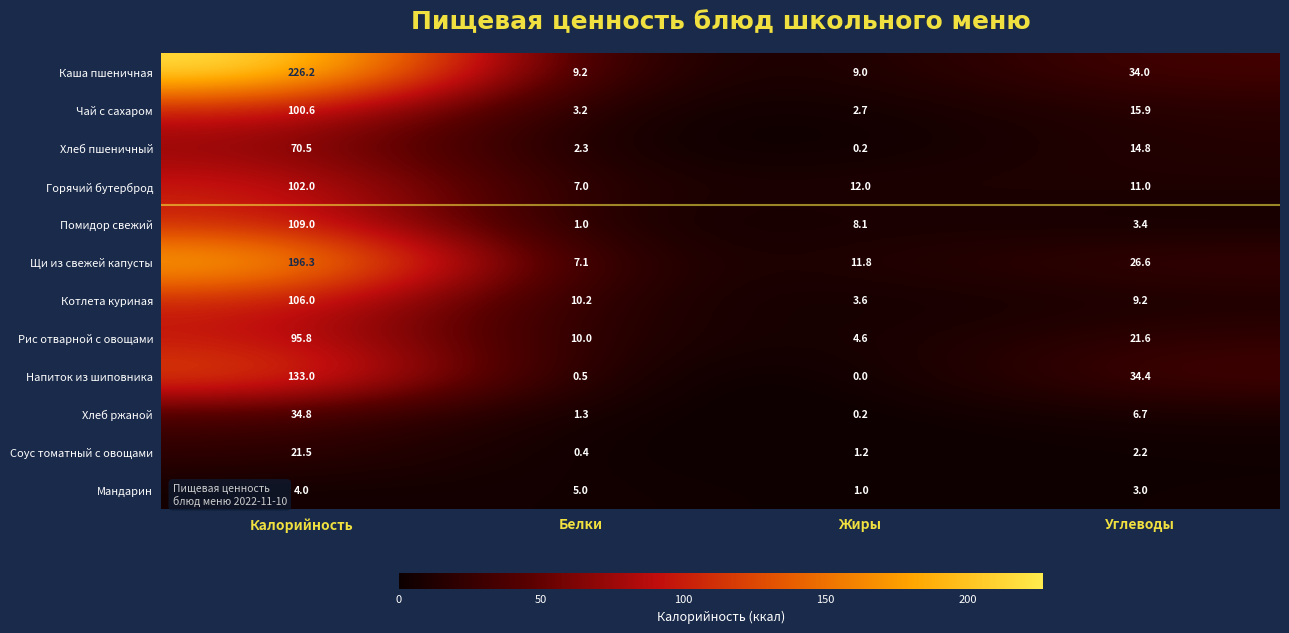

What is the sum of the Хлеб ржаной values at Жиры and Калорийность?

35.0